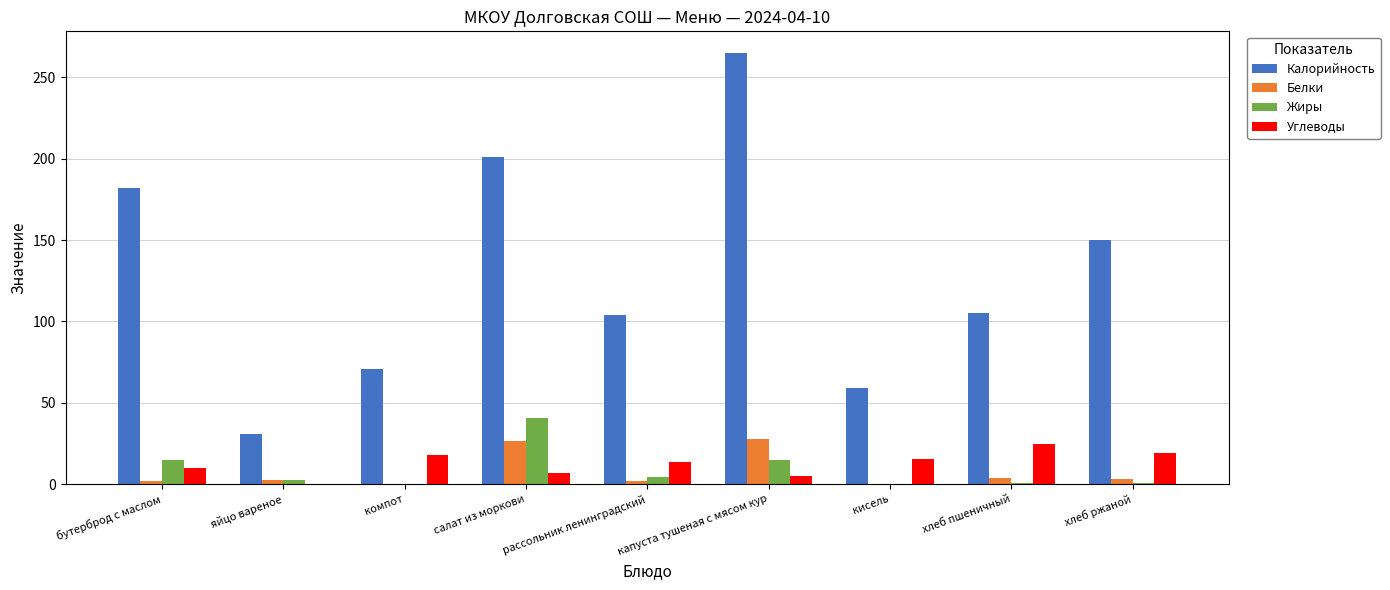

What is the total value across all series at салат из моркови?

275.1